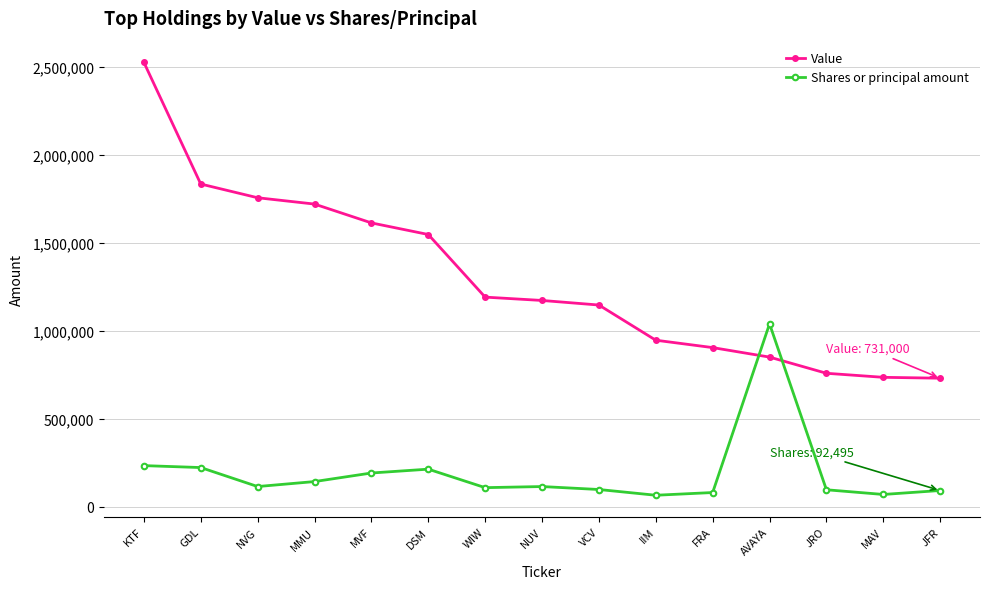

Which series has the widest spread of values?

Value